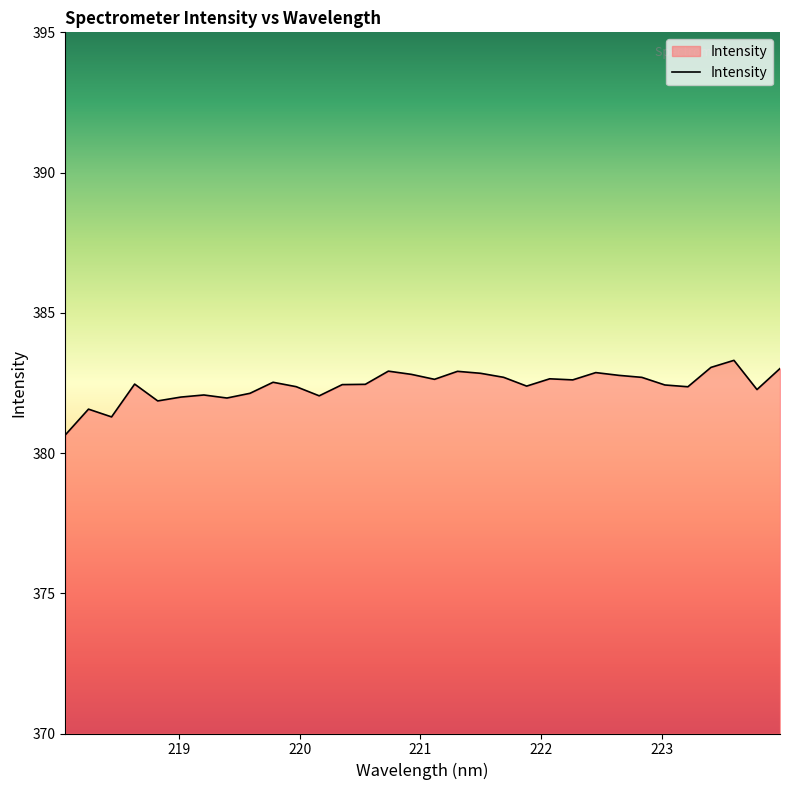

What is the difference between the maximum and minimum values?

2.7